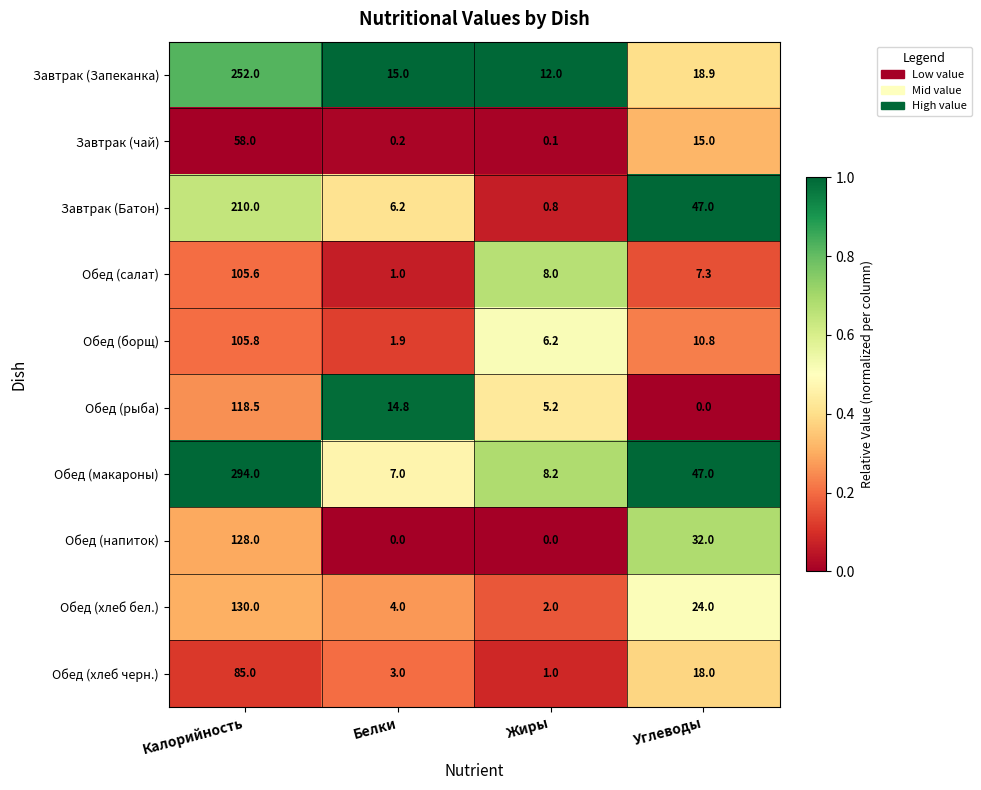

At which category is the sum across all series the highest?

Калорийность